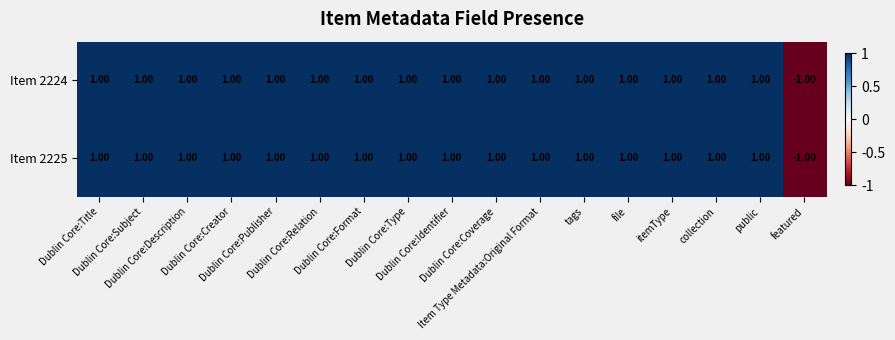

At how many categories does at least one series exceed 0?

16